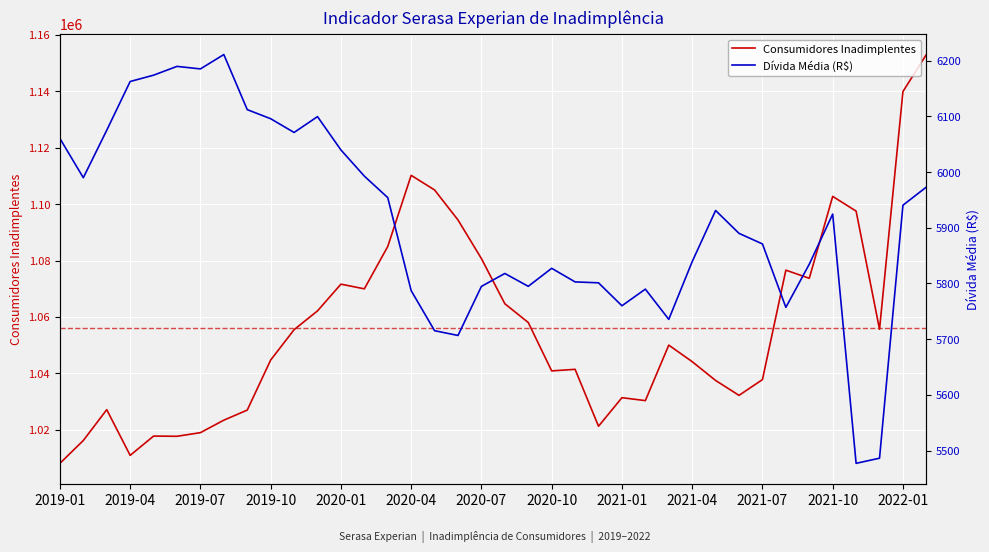

What is the spread (max minus min) of values at 2019-01?

1002092.7